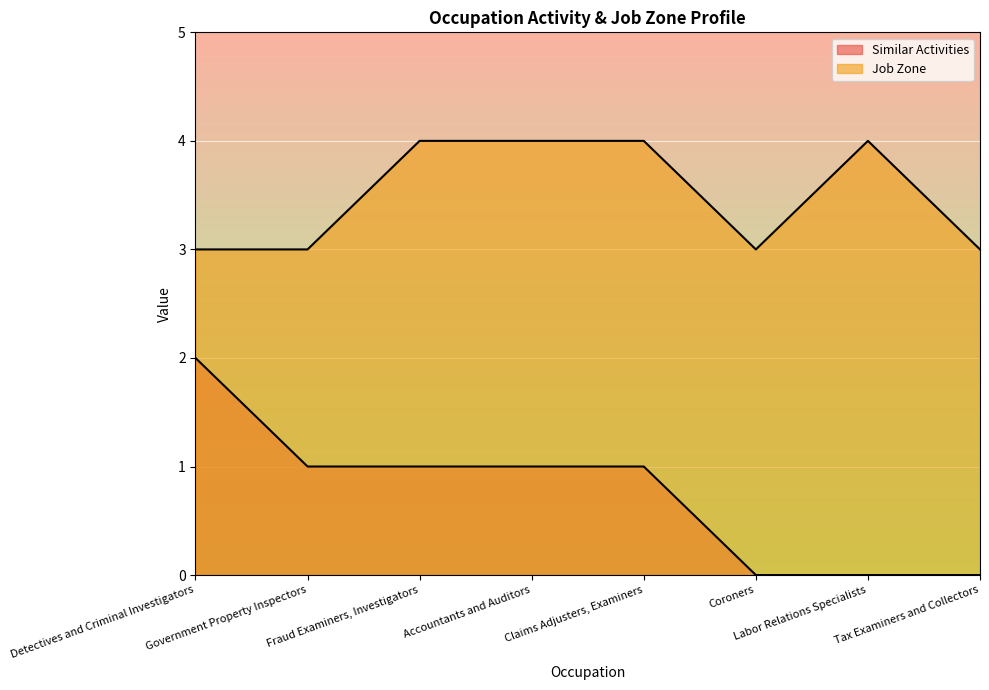

Which series has the widest spread of values?

Similar Activities